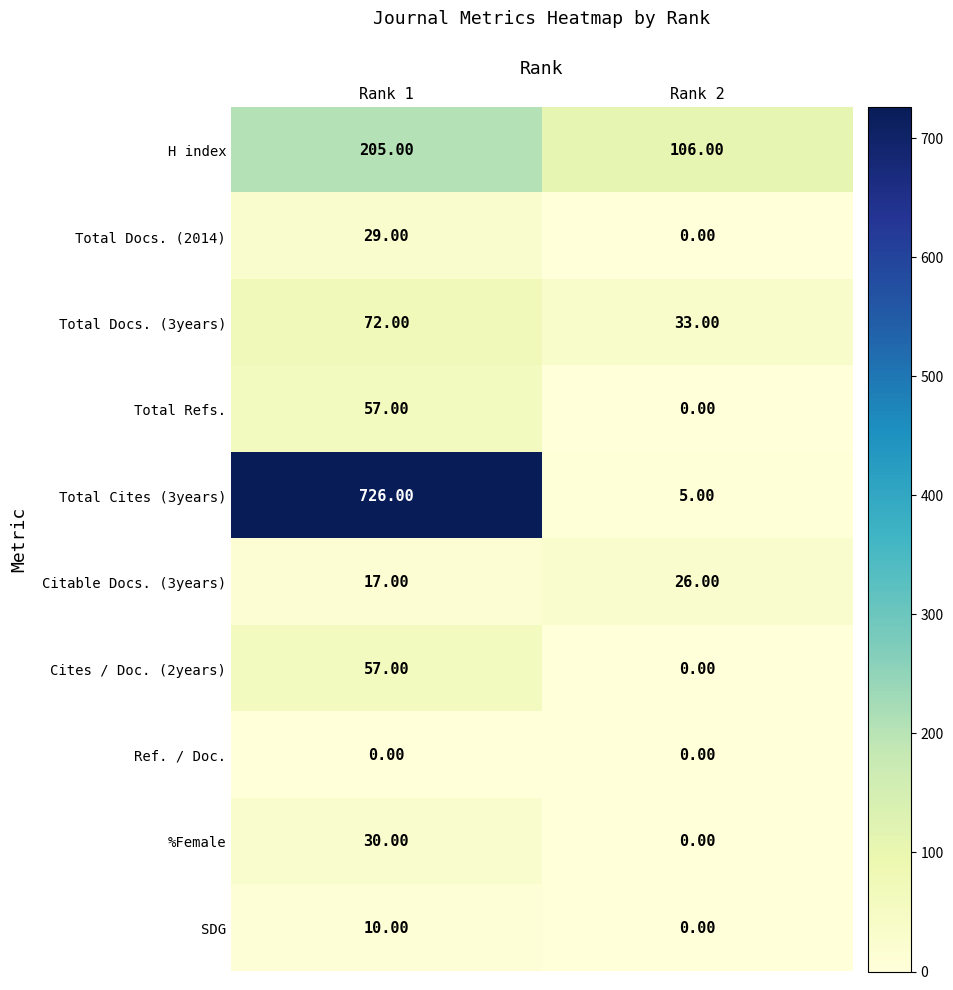

What is the difference between the Total Cites (3years) values at Rank 2 and Rank 1?

721